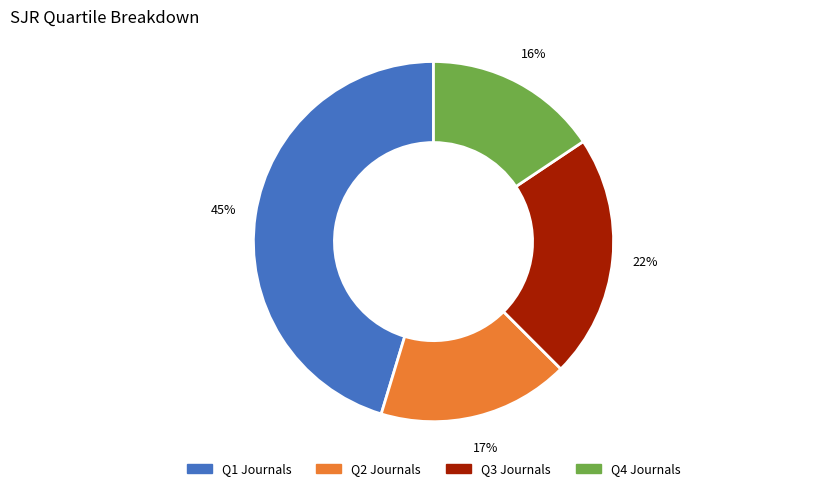

Does Q3 Journals represent more than half of the total?

No